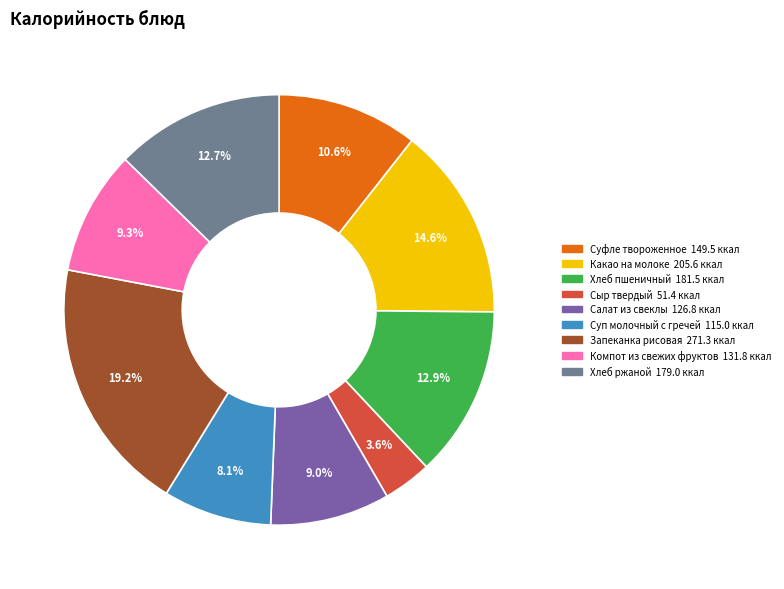

Is it true that Суп молочный с гречей is 22% of the pie?

False